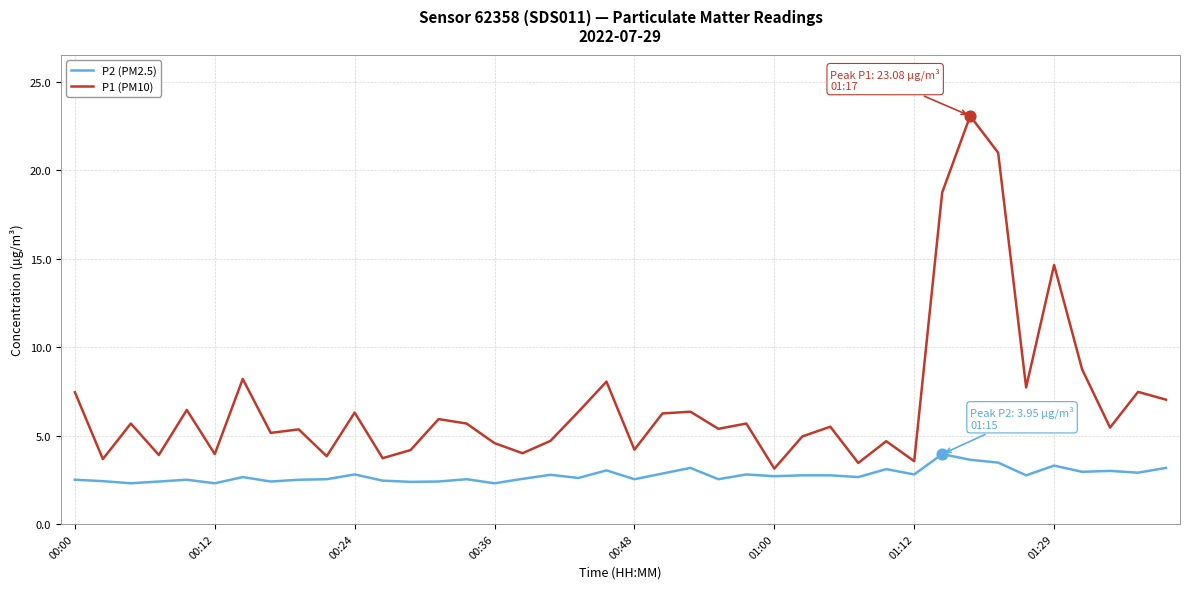

Which series has the widest spread of values?

P1 (PM10)